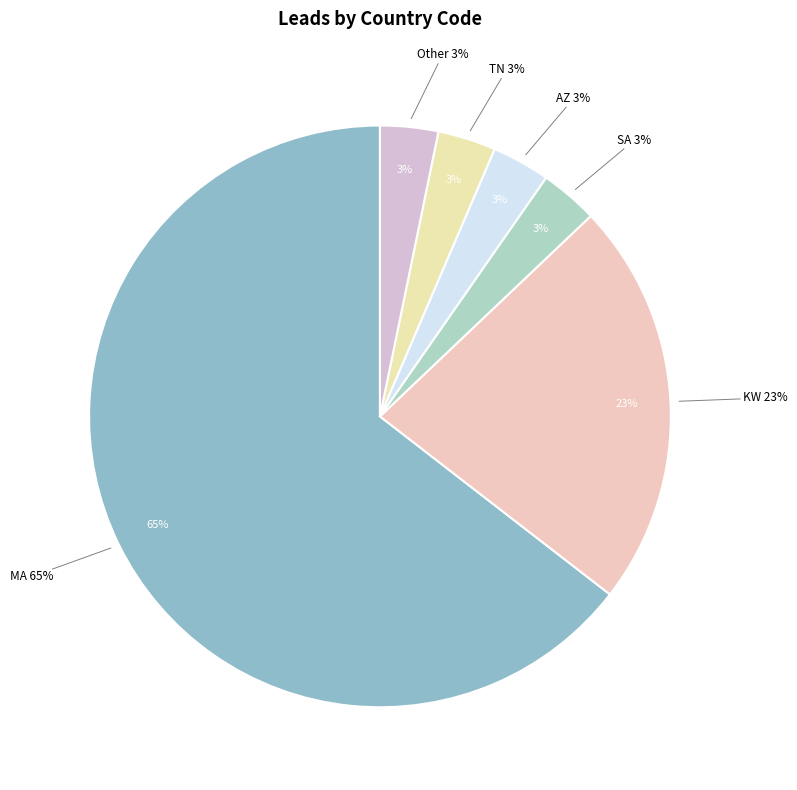

To the nearest percent, what is the average slice percentage?

17%